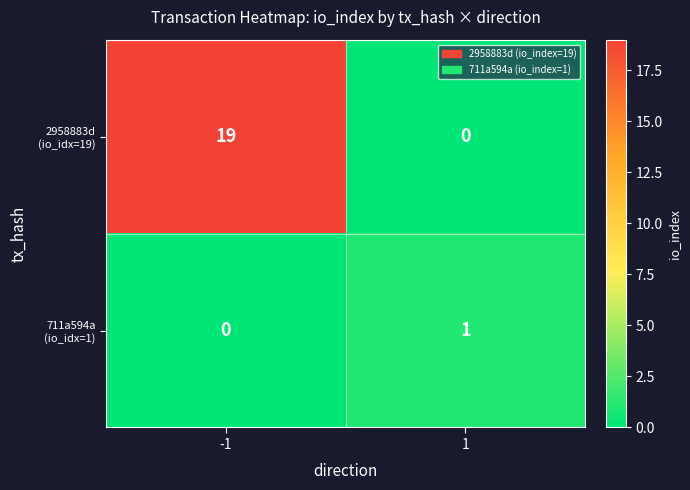

What is the total value across all series at -1?

19